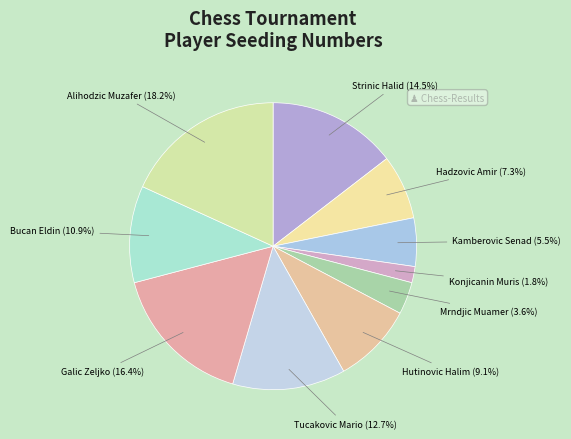

To the nearest percent, what percentage of the pie is Hutinovic Halim?

9%